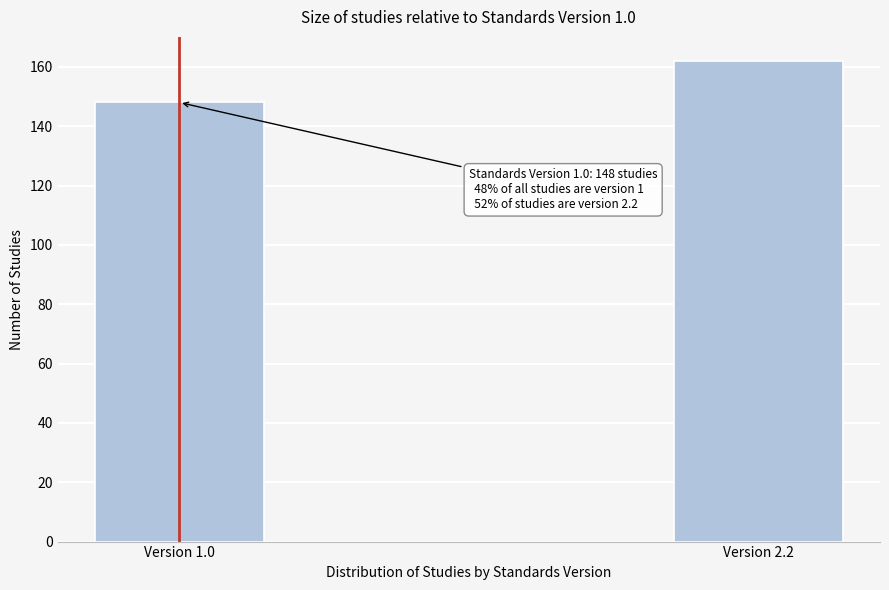

Reading left to right, transcribe all the data shown in this chart.

148	162